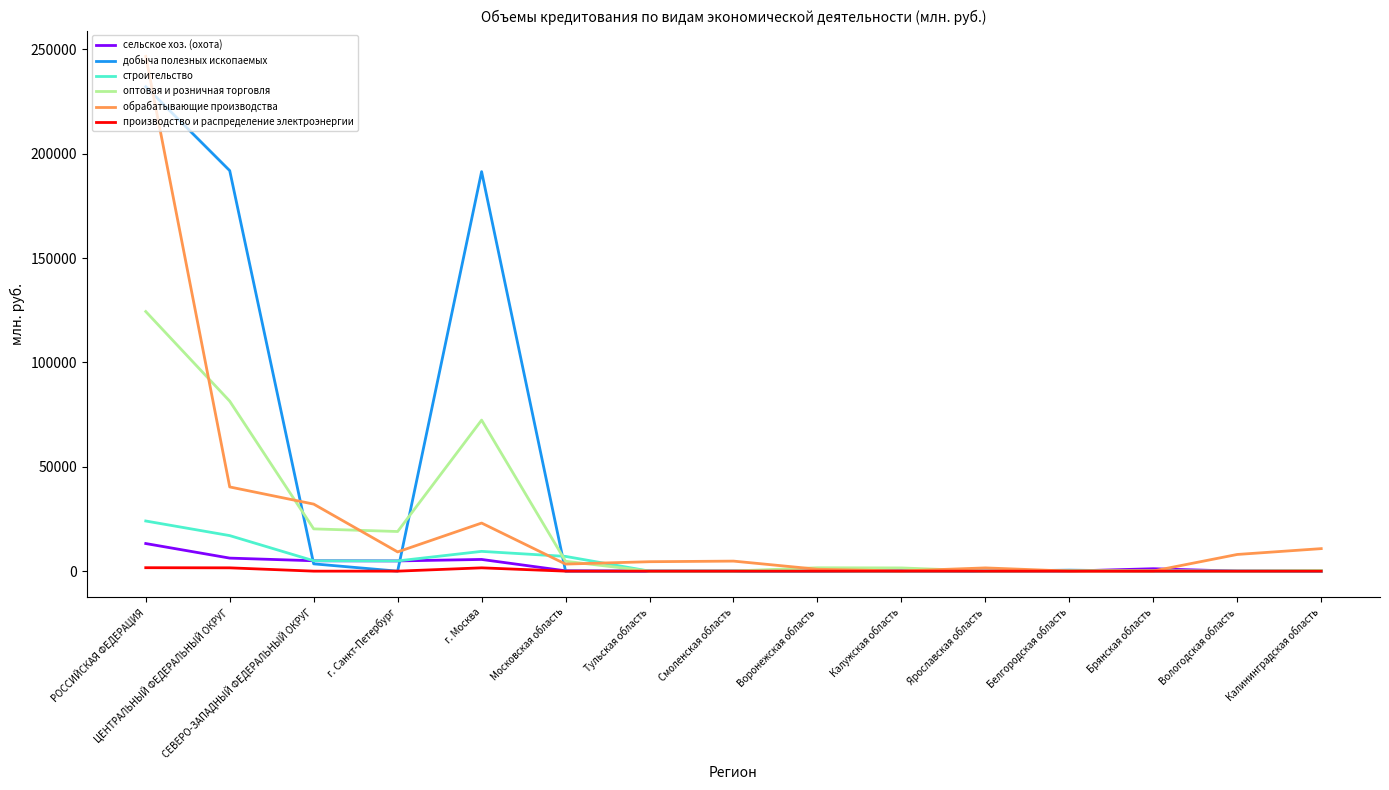

At which category is the sum across all series the highest?

РОССИЙСКАЯ ФЕДЕРАЦИЯ